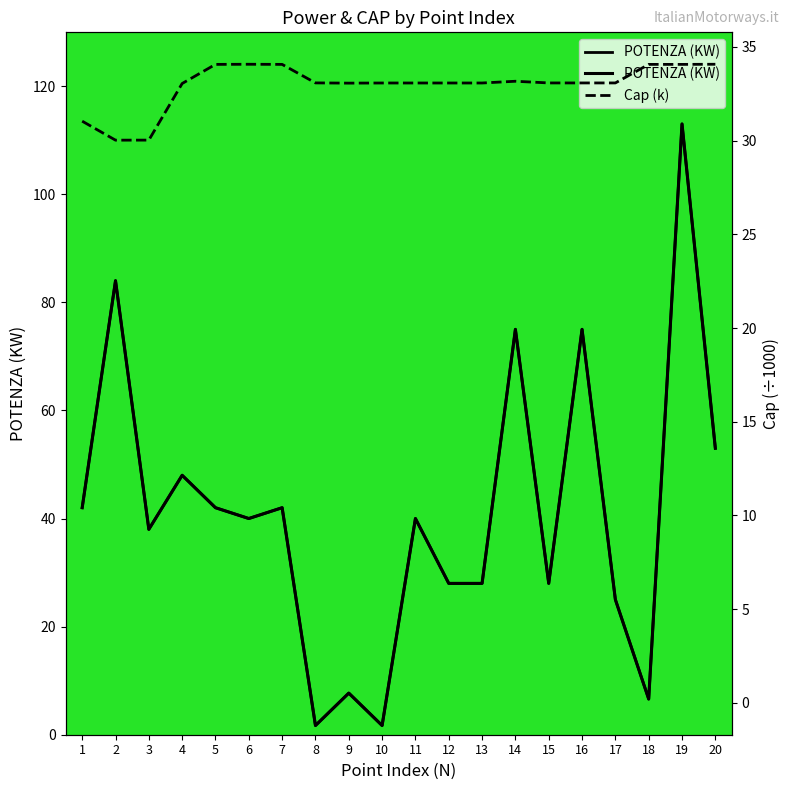

Which label corresponds to the largest value in the chart?

19